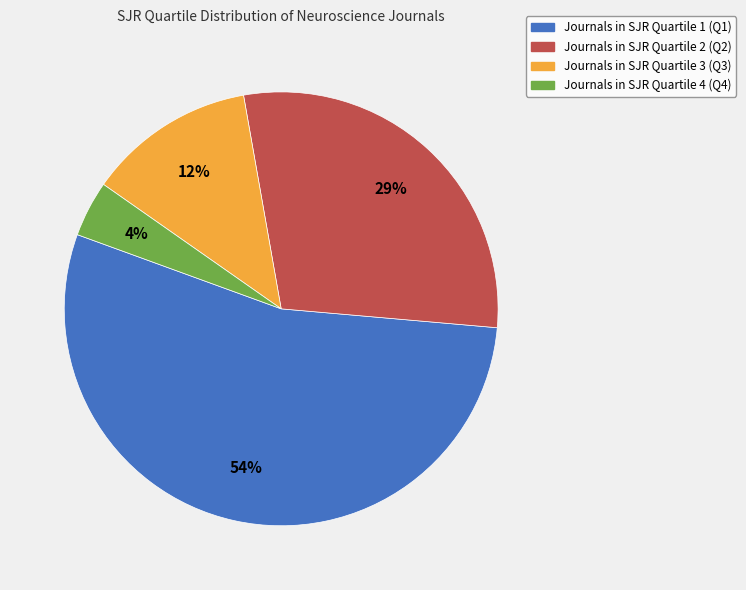

Is there any slice that represents more than half of the pie?

Yes